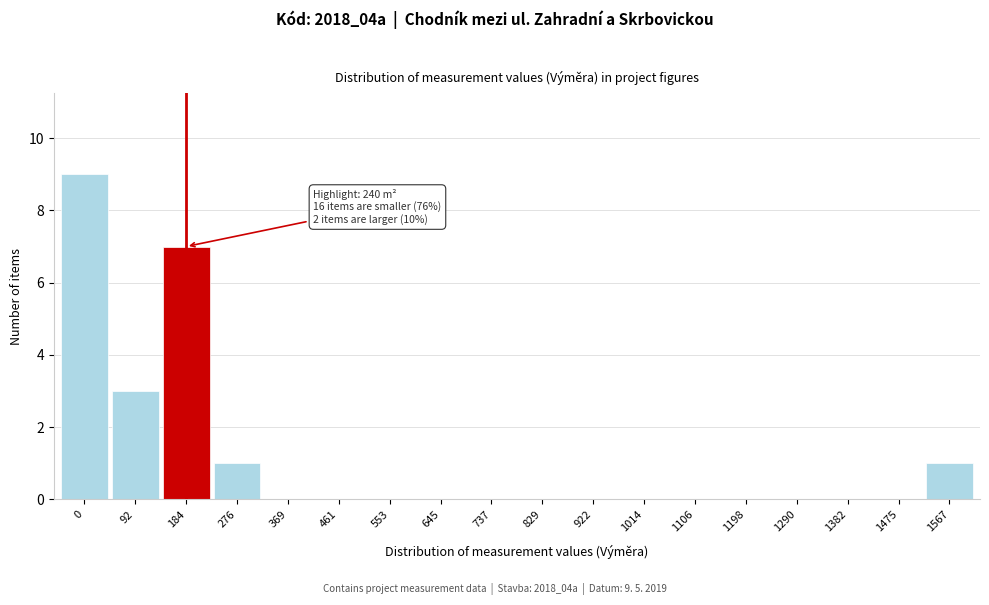

Reading right to left, transcribe all the data shown in this chart.

1567=1	1475=0	1382=0	1290=0	1198=0	1106=0	1014=0	922=0	829=0	737=0	645=0	553=0	461=0	369=0	276=1	184=7	92=3	0=9